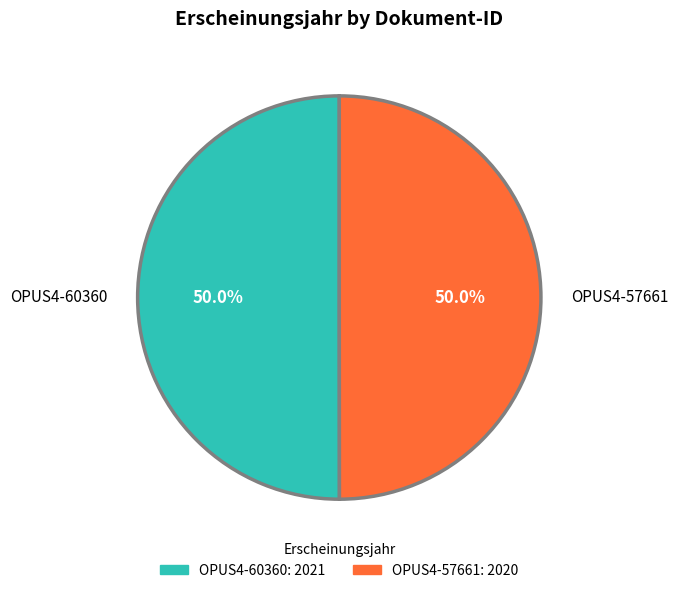

What is the total percentage of OPUS4-57661 and OPUS4-60360?

100.0%